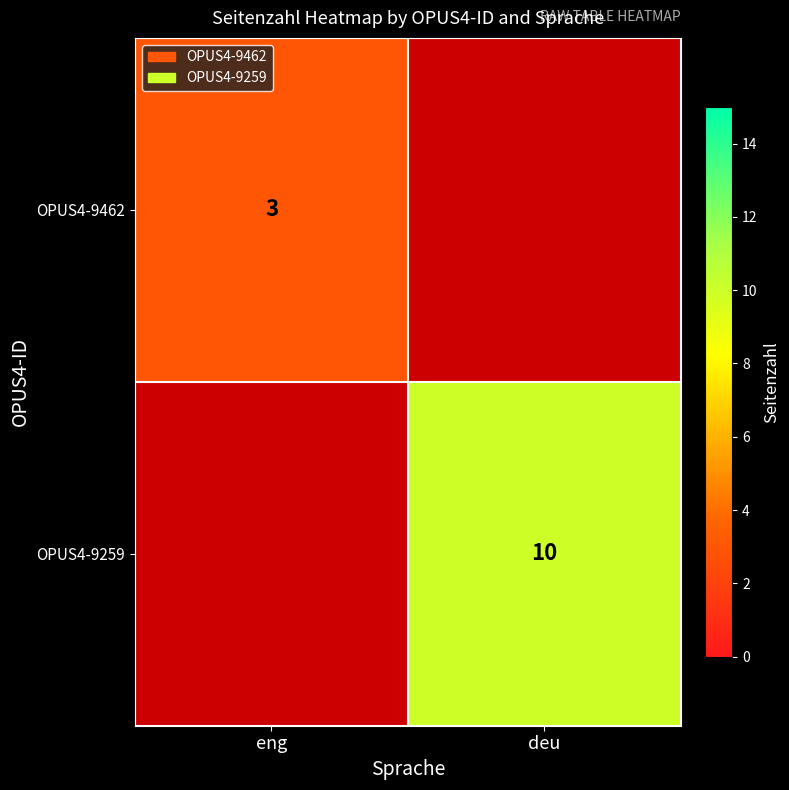

The value of OPUS4-9462 at eng is 4. True or false?

False